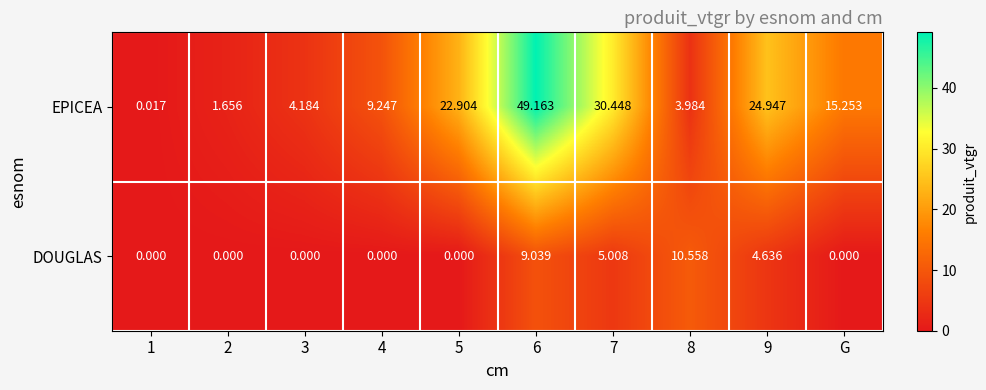

Is the value of DOUGLAS at 7 greater than the value of EPICEA at 2?

Yes